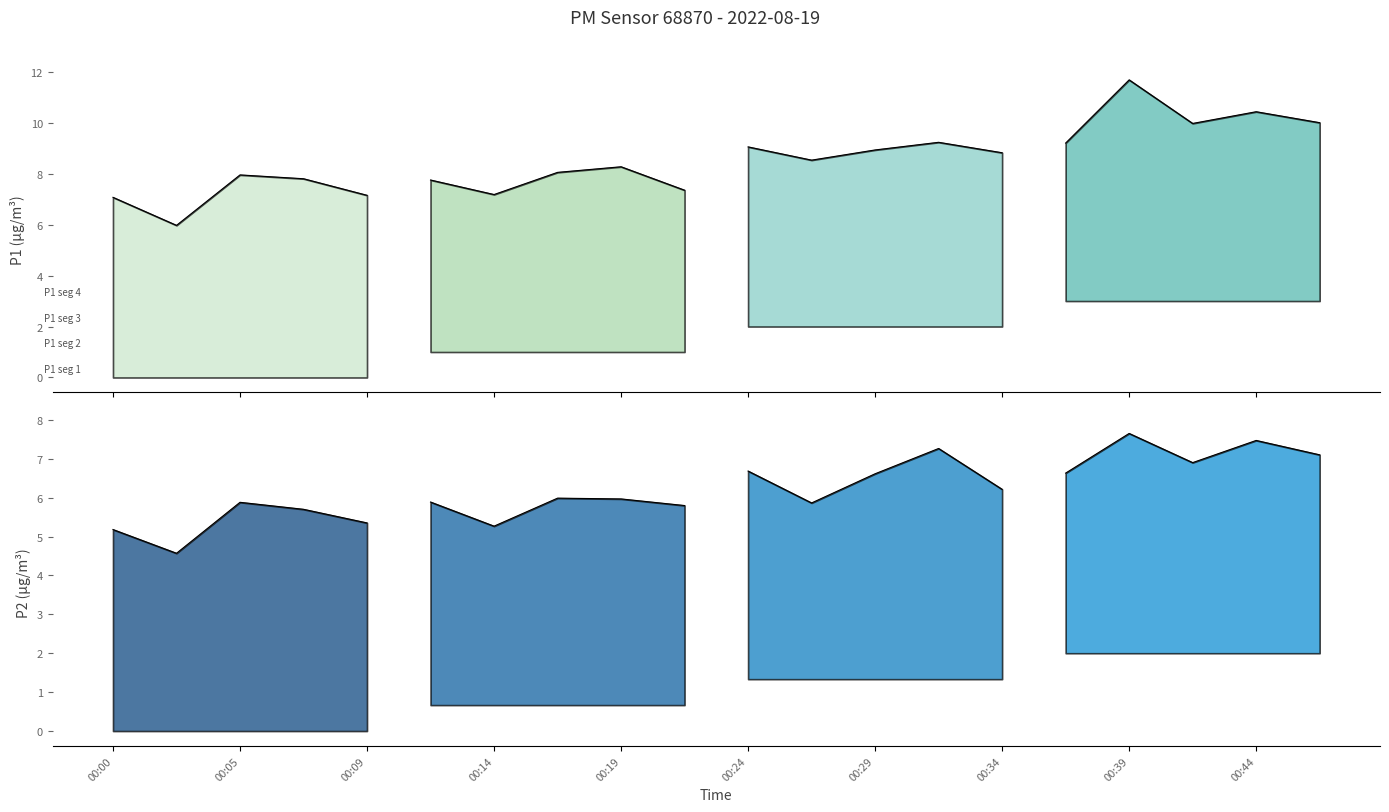

Which series has the largest total across all categories?

P1